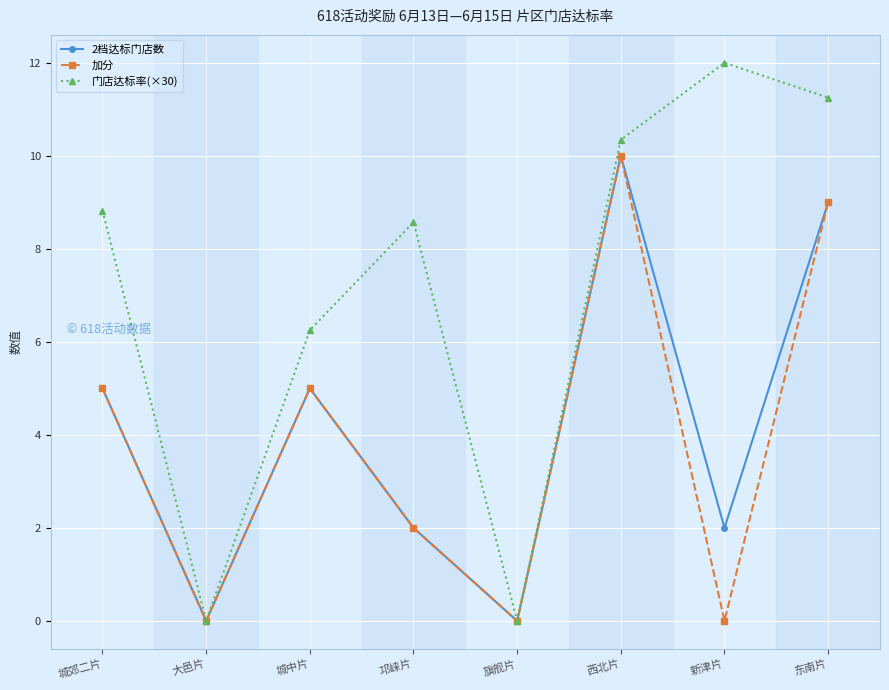

At which category is the sum across all series the highest?

西北片